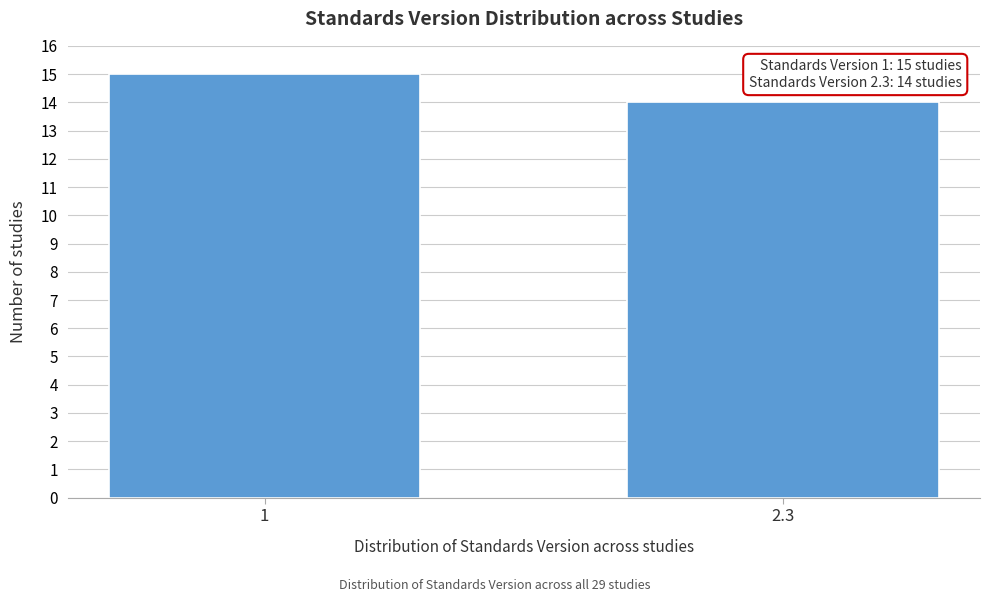

Reading left to right, extract all data points from this chart.

15	14